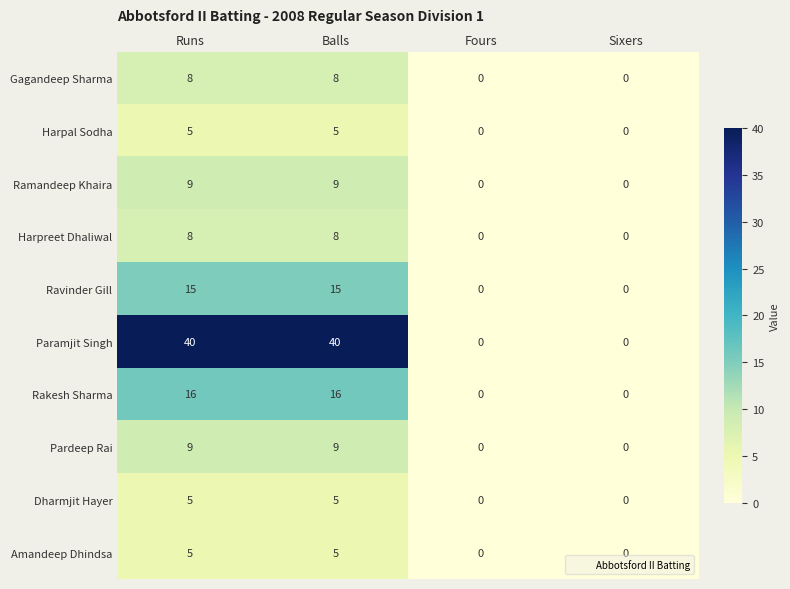

What is the sum of all Rakesh Sharma values?

32